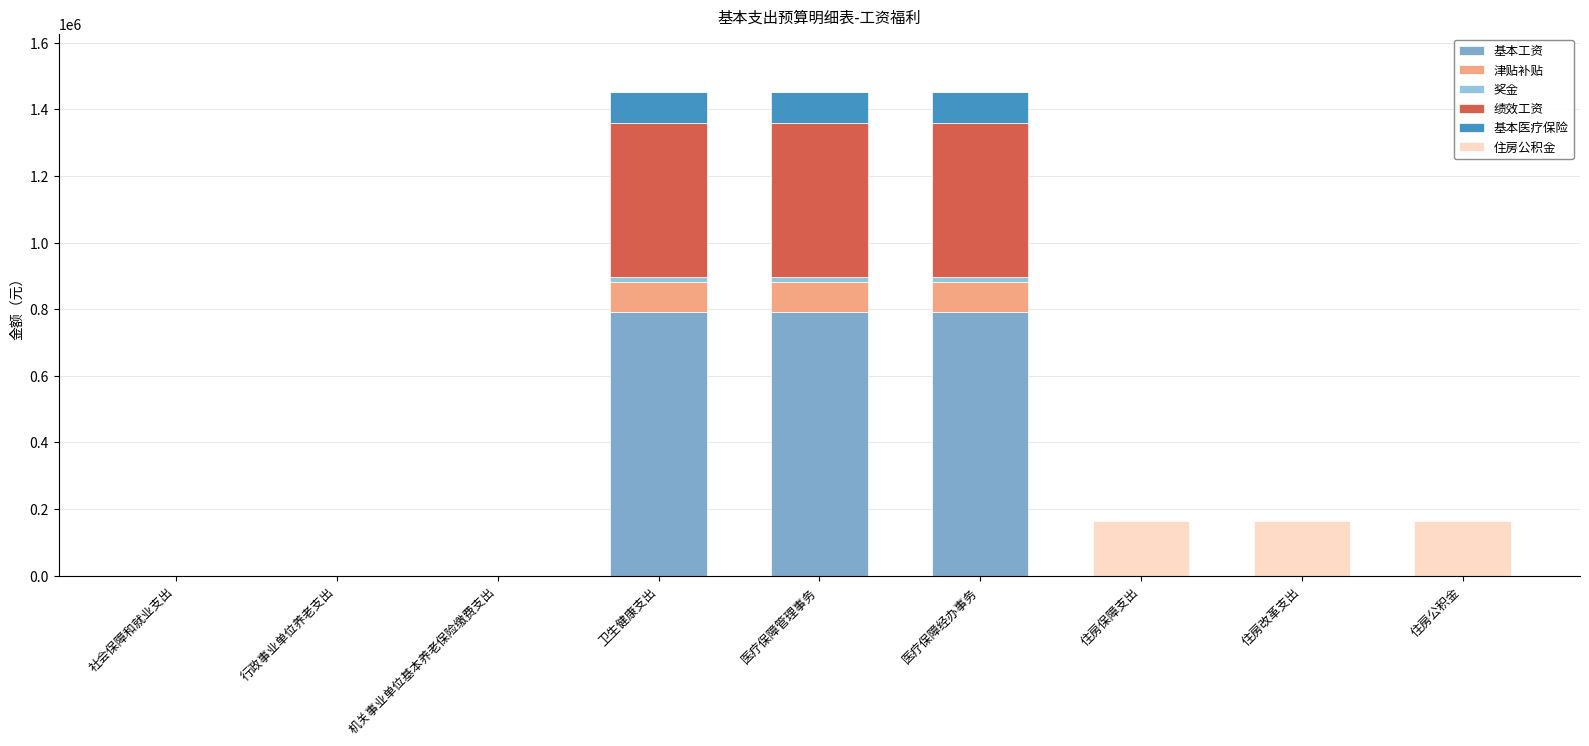

Does the chart contain stacked bars?

Yes